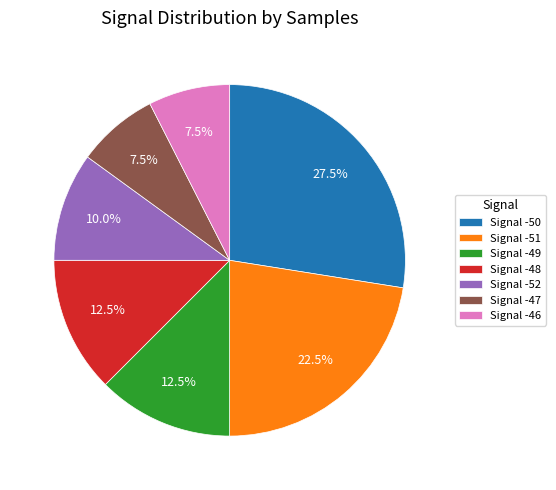

How many segments does this pie chart have?

7